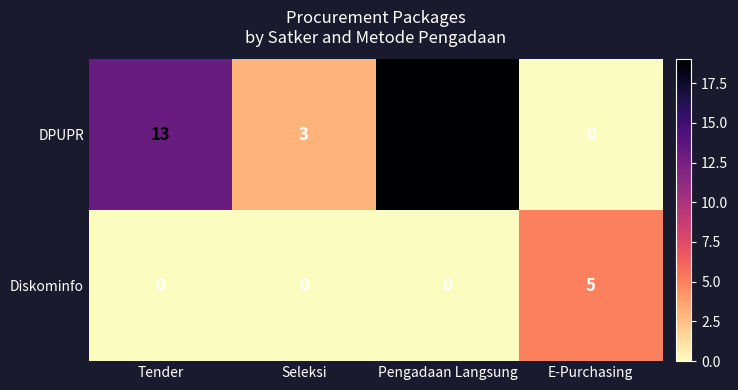

List the labels in order of DPUPR value, largest first.

Pengadaan Langsung, Tender, Seleksi, E-Purchasing